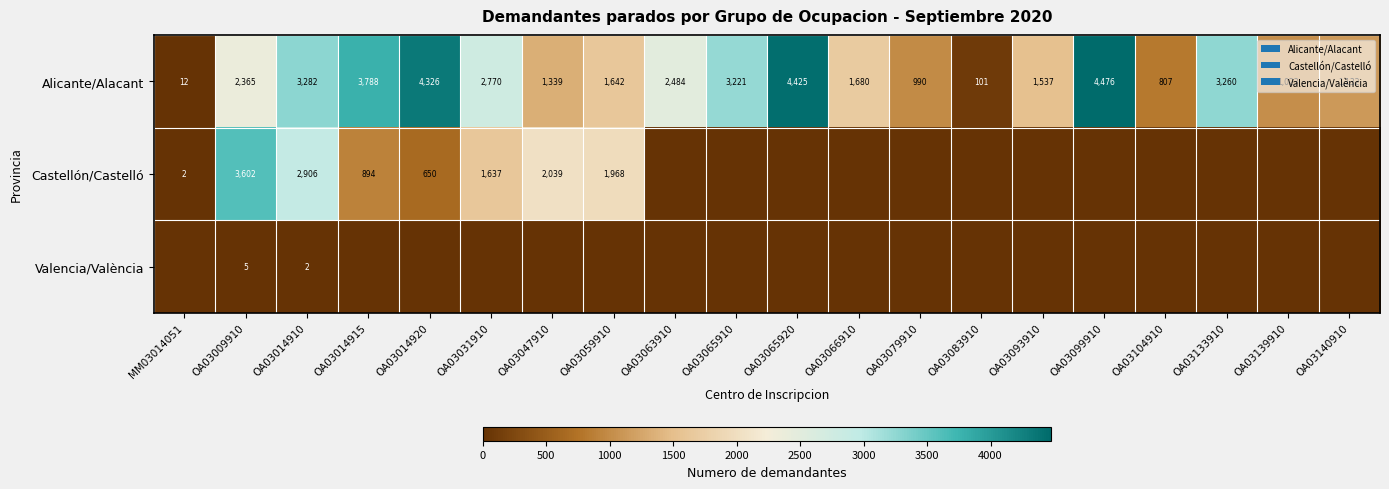

The Alicante/Alacant series shows 1537 at OA03093910. True or false?

True